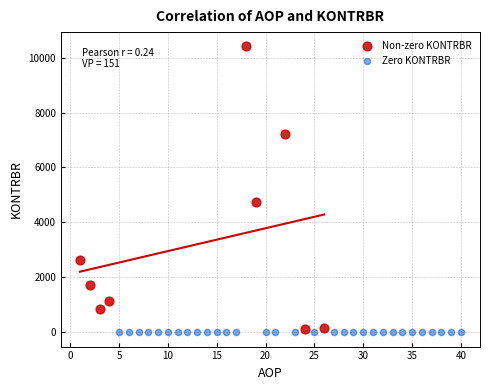

Which series contains the lowest Y value?

Zero KONTRBR